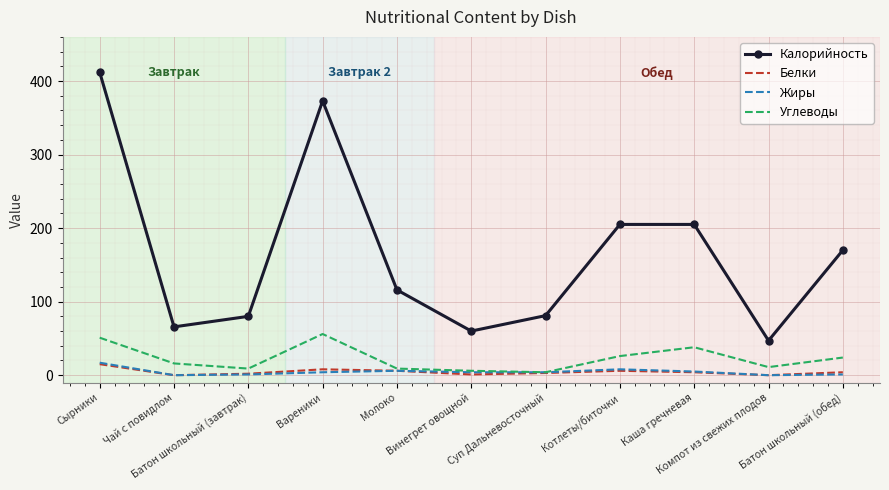

What is the sum of the Углеводы values at Чай с повидлом and Суп Дальневосточный?

20.0